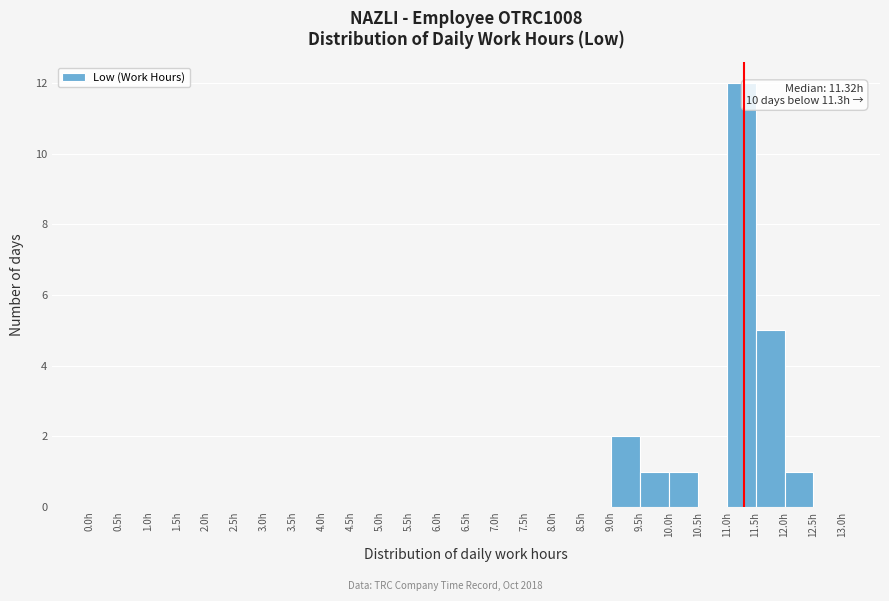

Which range on the x-axis has the tallest bar?

11.0 to 11.5